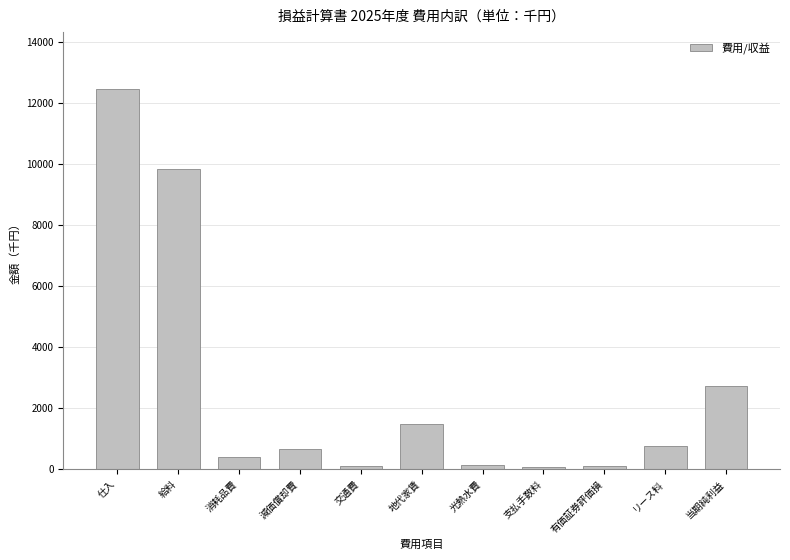

True or false: the data shows 4882 at 当期純利益.

False